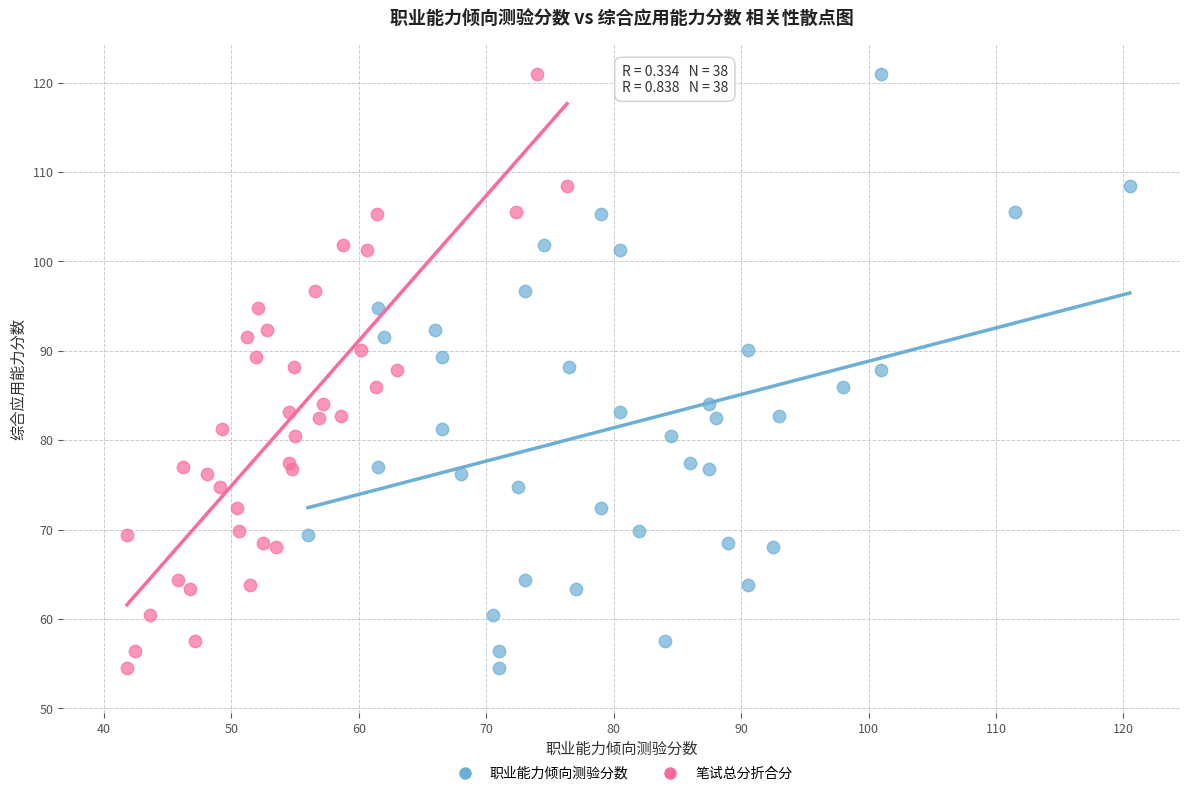

What are all the series names shown in the legend?

职业能力倾向测验分数, 笔试总分折合分